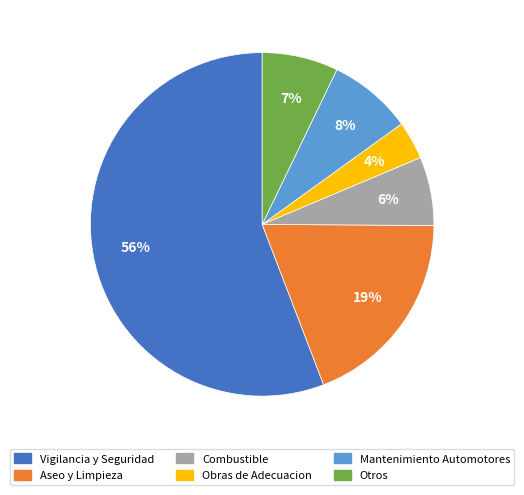

Which category has the biggest portion of the pie?

Vigilancia y Seguridad